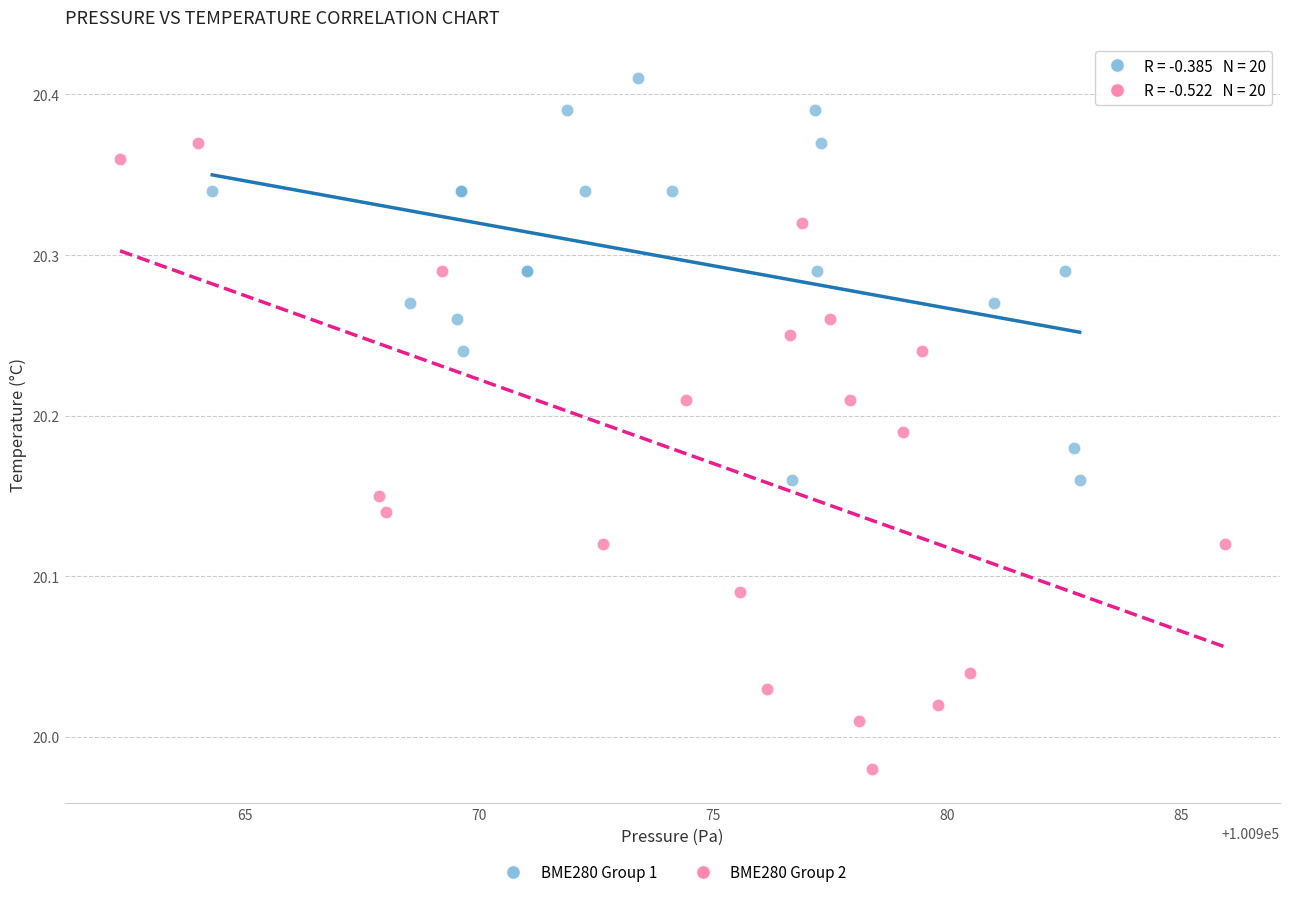

Which series reaches the maximum Y coordinate?

BME280 Group 1